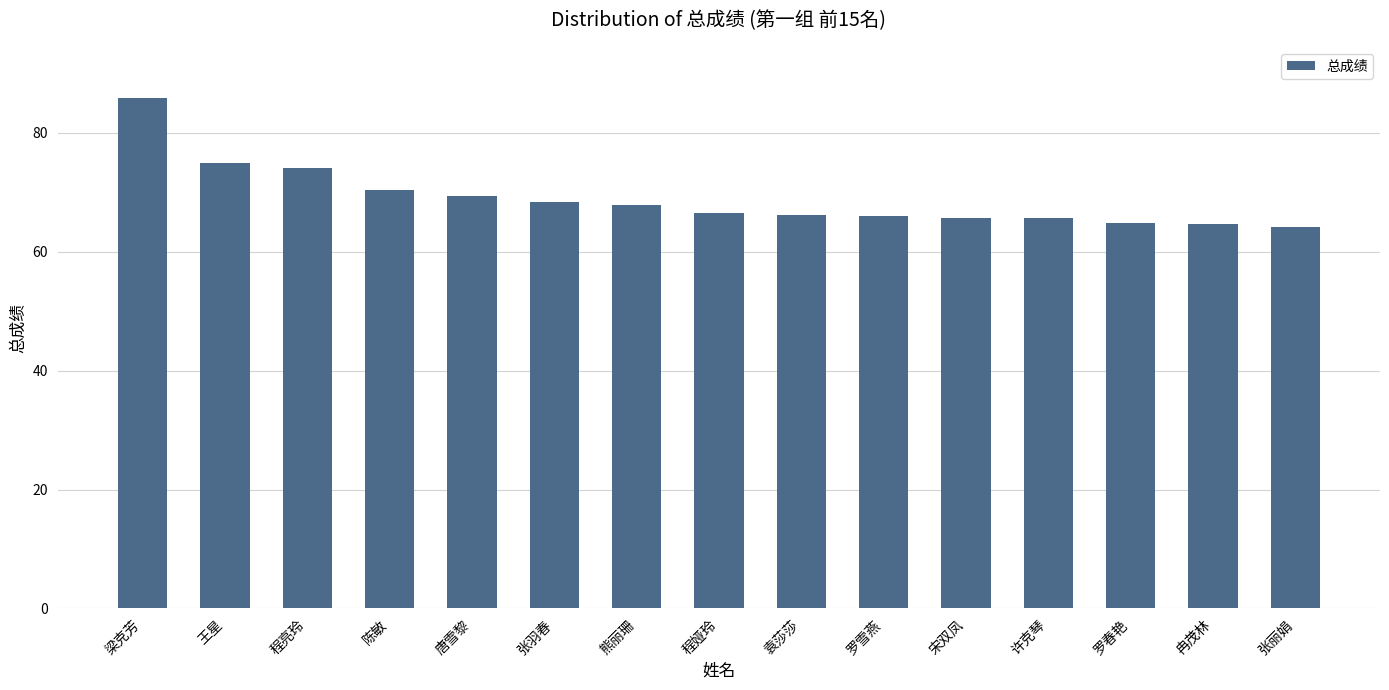

How many series are shown in this chart?

1